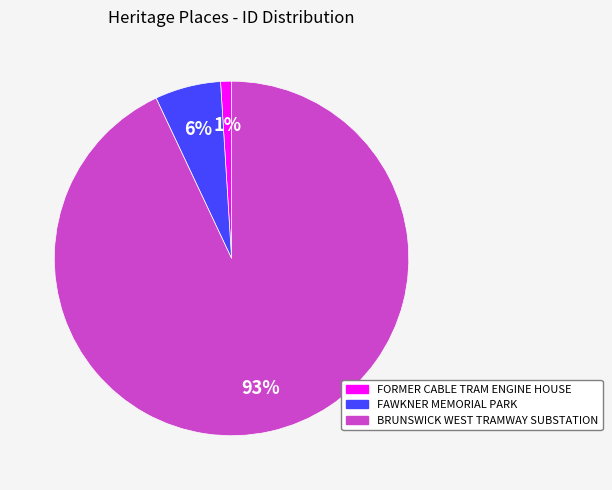

To the nearest percent, what is the combined percentage of FORMER CABLE TRAM ENGINE HOUSE and FAWKNER MEMORIAL PARK?

7%